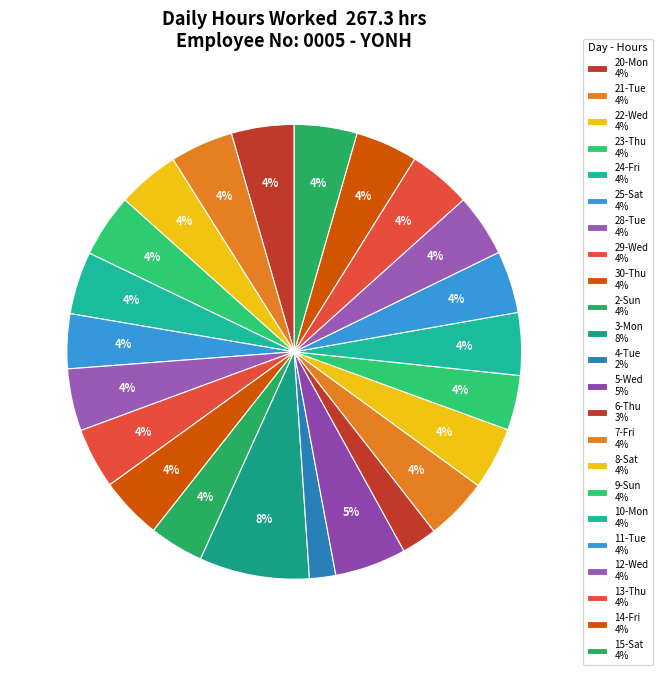

How many slices are in this pie chart?

23